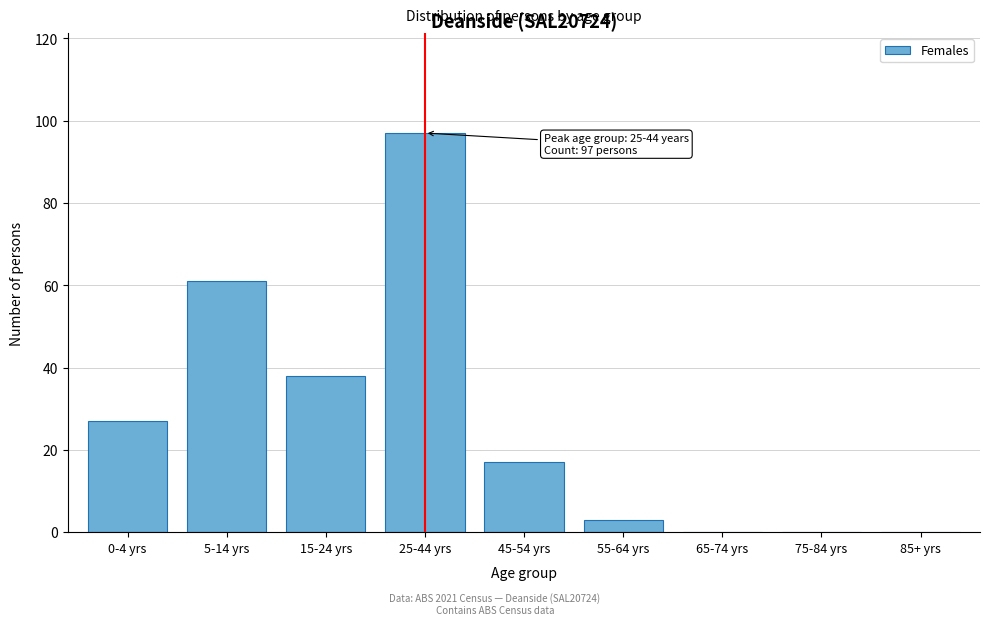

Reading right to left, list all the values displayed in this chart.

85+ yrs=0	75-84 yrs=0	65-74 yrs=0	55-64 yrs=3	45-54 yrs=17	25-44 yrs=97	15-24 yrs=38	5-14 yrs=61	0-4 yrs=27